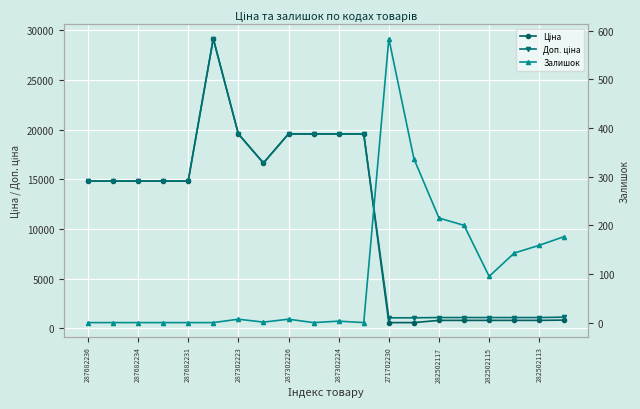

The Залишок series shows -193.0 at 287682231. True or false?

False